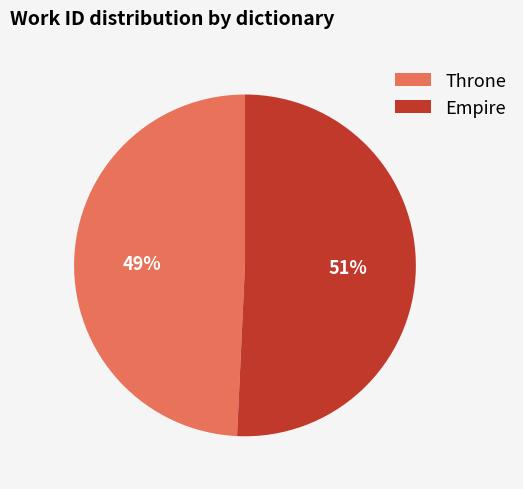

To the nearest percent, what is the combined percentage of Throne and Empire?

100%